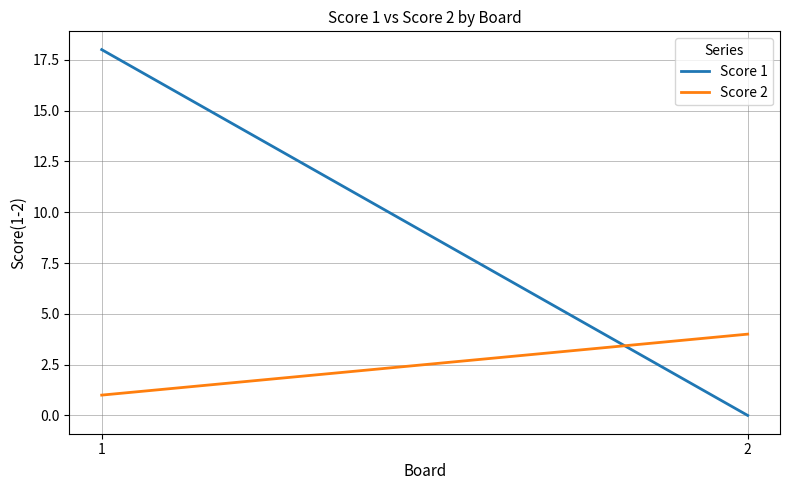

What is the value of the Score 2 point at the 2nd from the left?

4